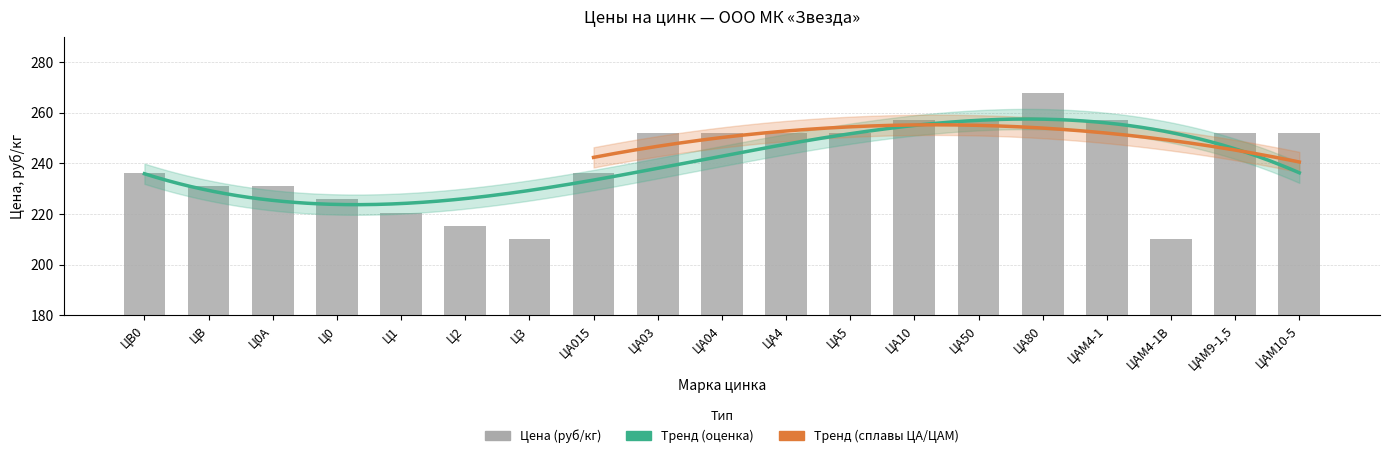

Rank the categories by value from lowest to highest.

Ц3, ЦАМ4-1В, Ц2, Ц1, Ц0, ЦВ, Ц0А, ЦВ0, ЦА015, ЦА03, ЦА04, ЦА4, ЦА5, ЦАМ9-1,5, ЦАМ10-5, ЦА10, ЦА50, ЦАМ4-1, ЦА80